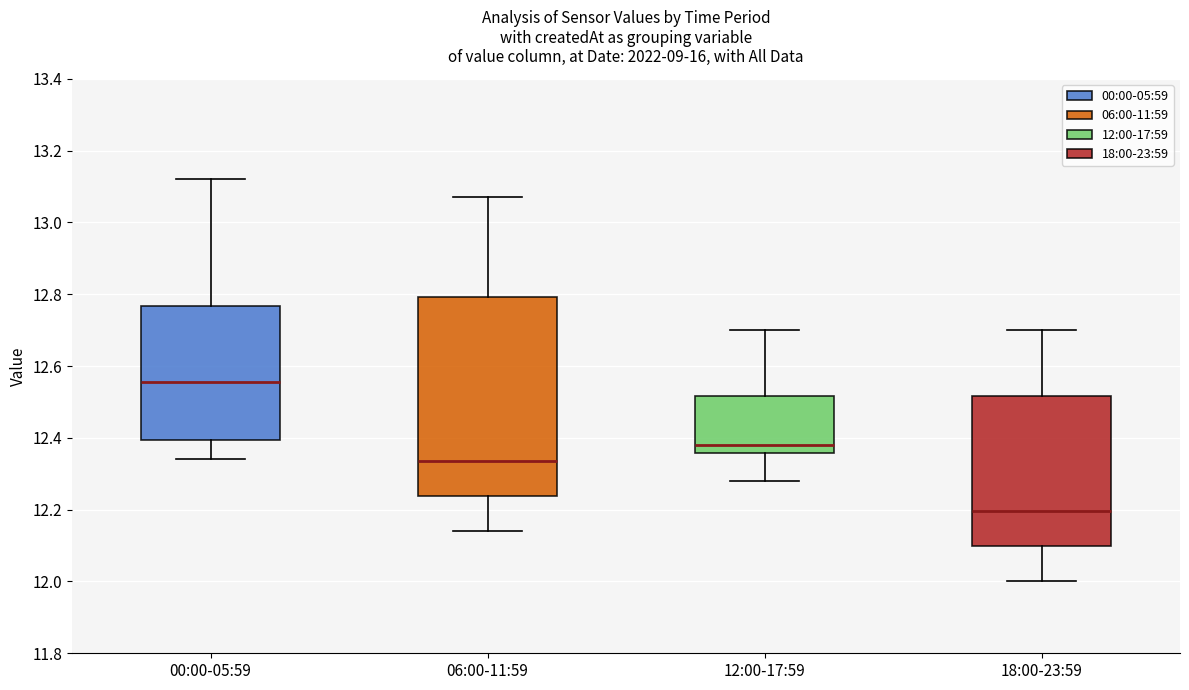

Which box is the tallest, from its lower edge to its upper edge?

06:00-11:59